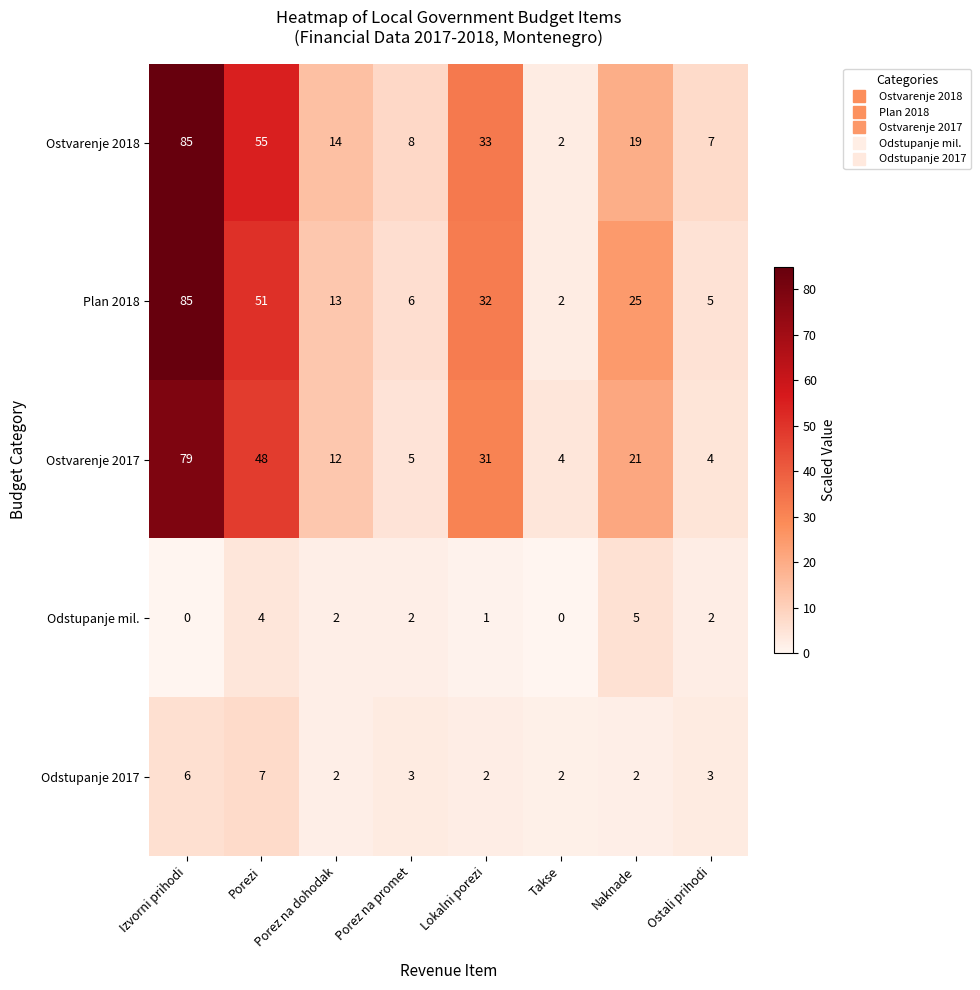

At which category is the sum across all series the highest?

Izvorni prihodi